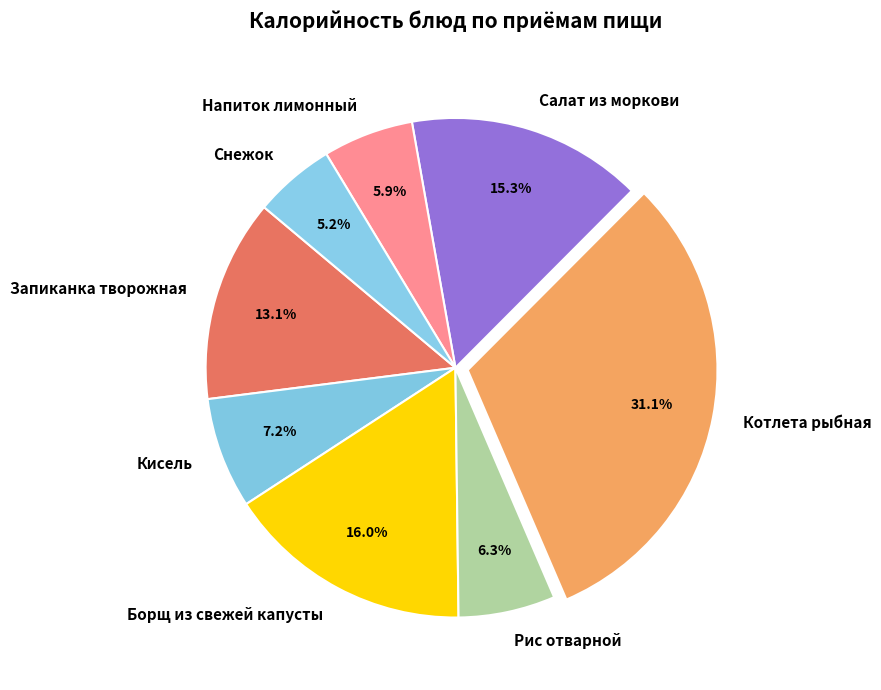

To the nearest percent, what is the difference between the largest and smallest slice percentages?

26%